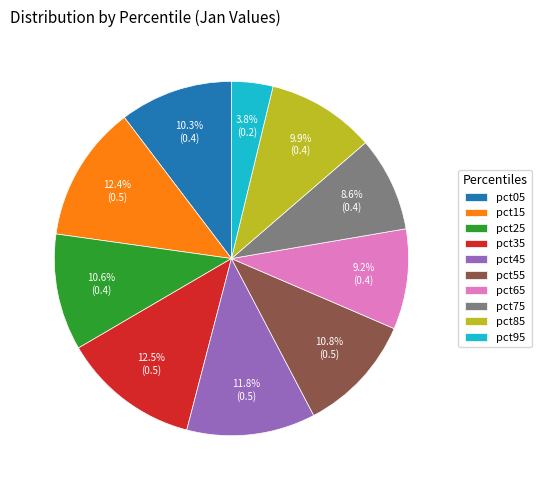

To the nearest percent, what is the combined percentage of pct75 and pct45?

20%